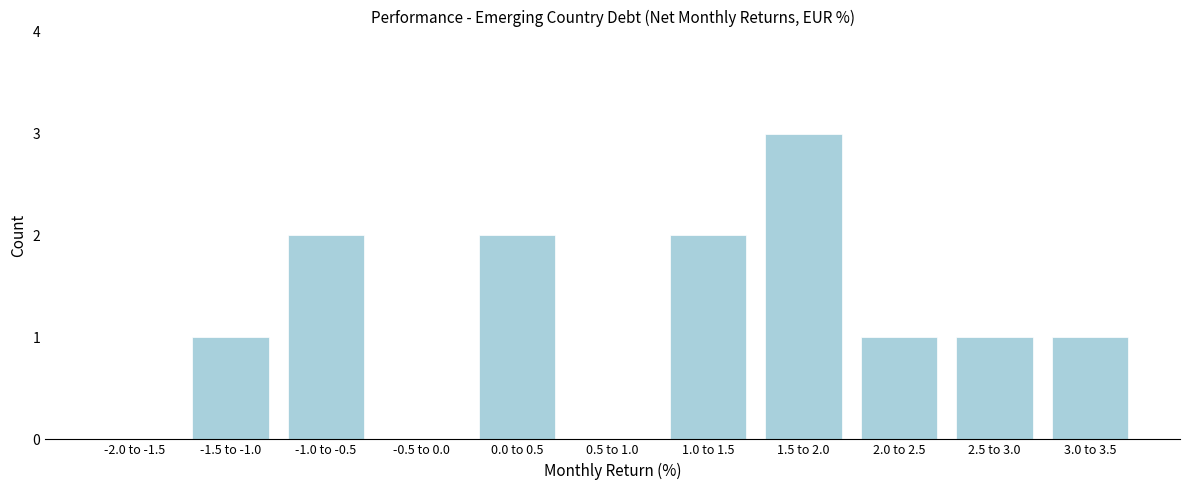

Reading right to left, transcribe all the data shown in this chart.

3.0 to 3.5=1	2.5 to 3.0=1	2.0 to 2.5=1	1.5 to 2.0=3	1.0 to 1.5=2	0.5 to 1.0=0	0.0 to 0.5=2	-0.5 to 0.0=0	-1.0 to -0.5=2	-1.5 to -1.0=1	-2.0 to -1.5=0